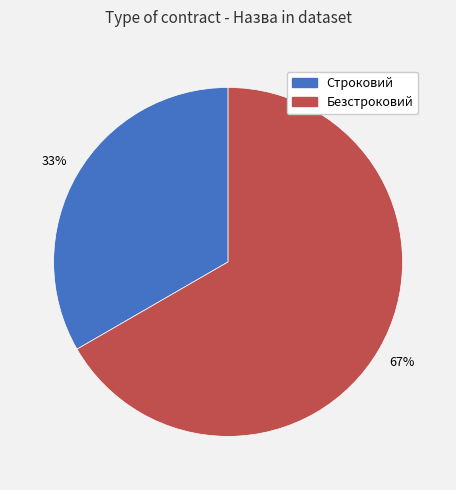

Which category has the smallest portion of the pie?

Строковий